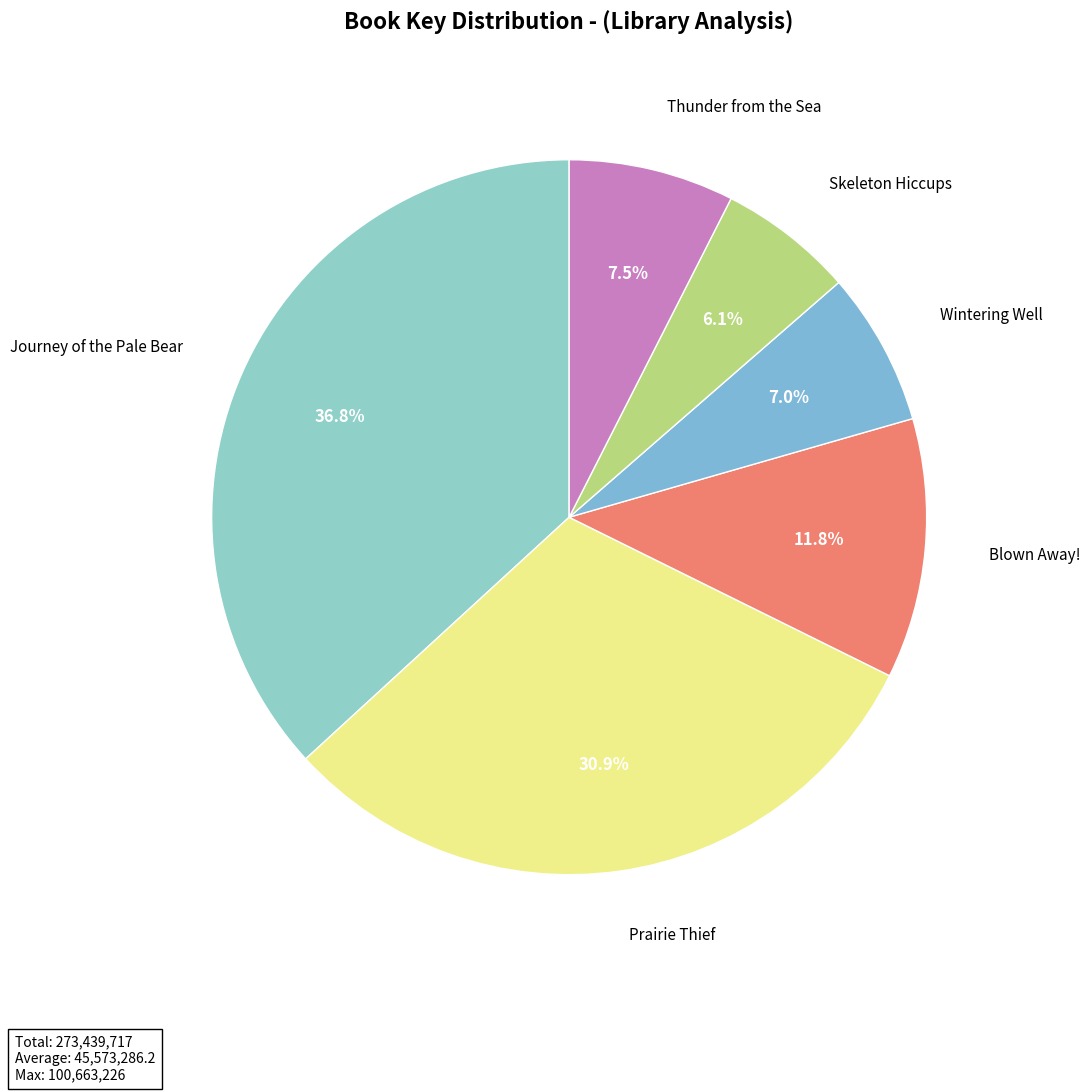

How many segments does this pie chart have?

6